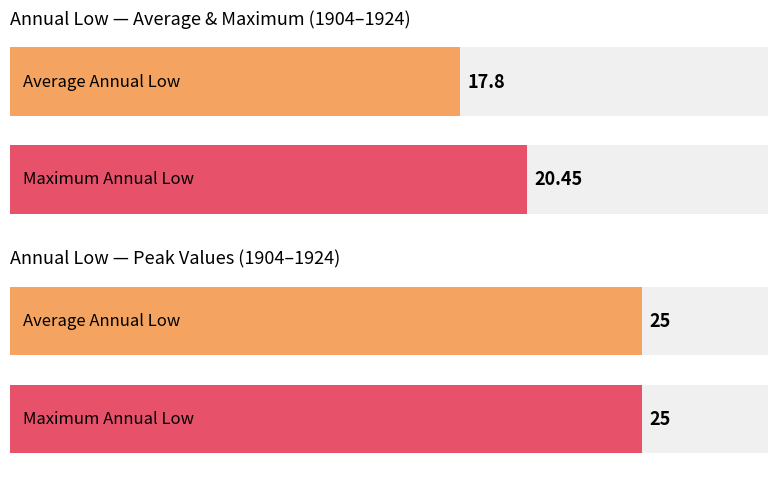

The Maximum Annual Low series shows 19 at 1919. True or false?

True